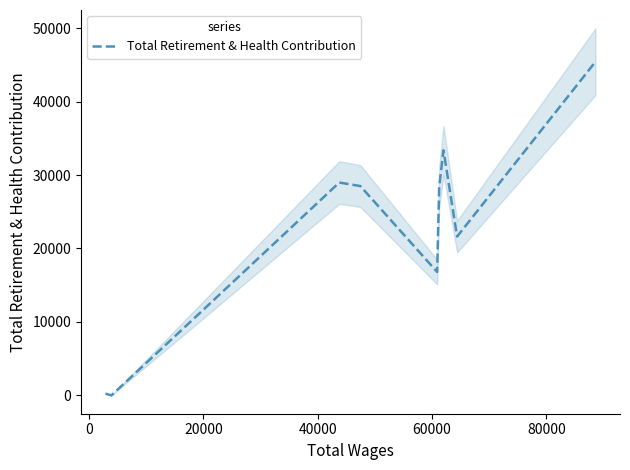

Is it true that the value at 60000 is 18902?

False